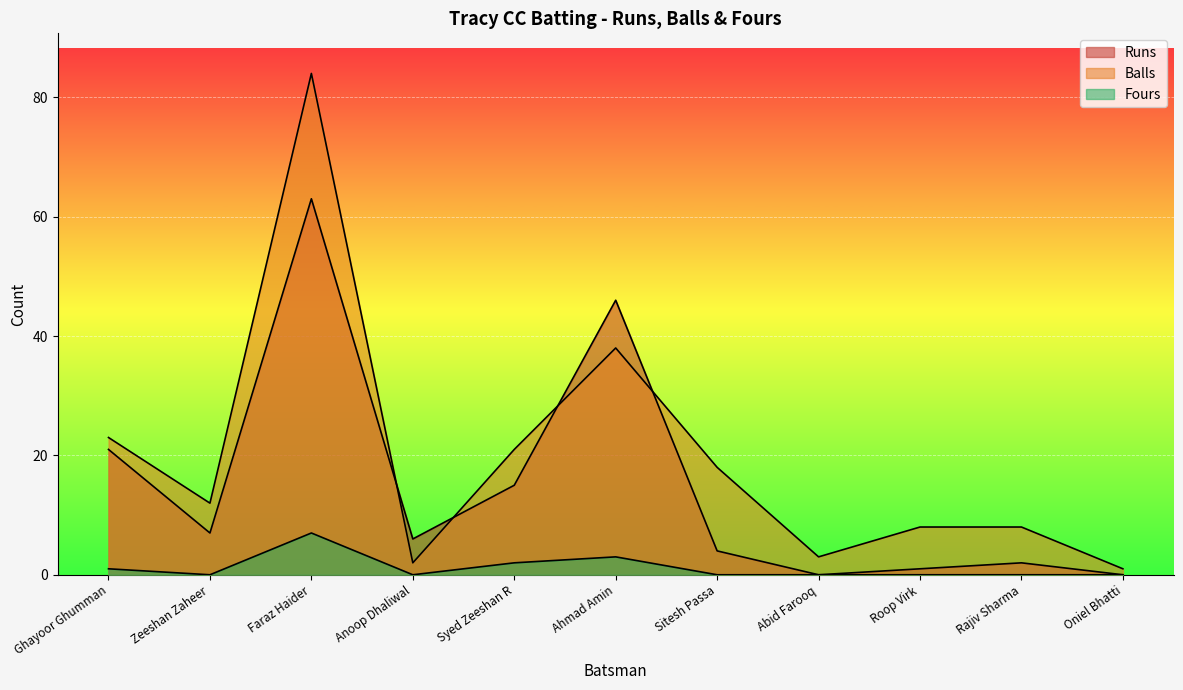

Is it true that Fours equals 0 at Ghayoor Ghumman?

False